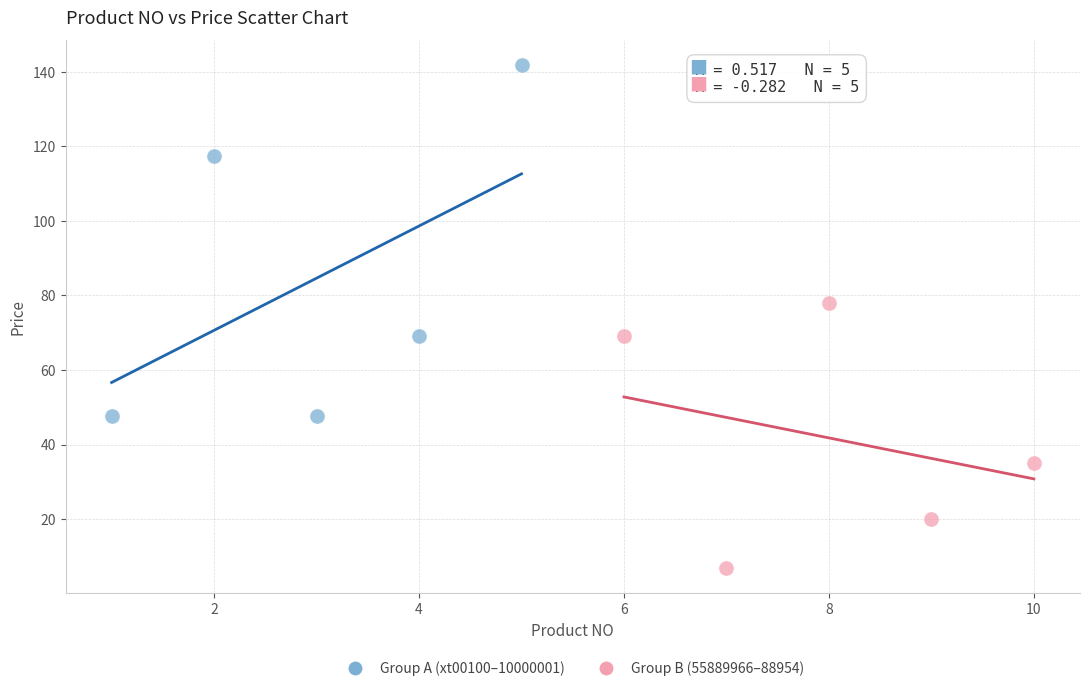

Which series has the largest Y range (max minus min)?

Group A (xt00100–10000001)